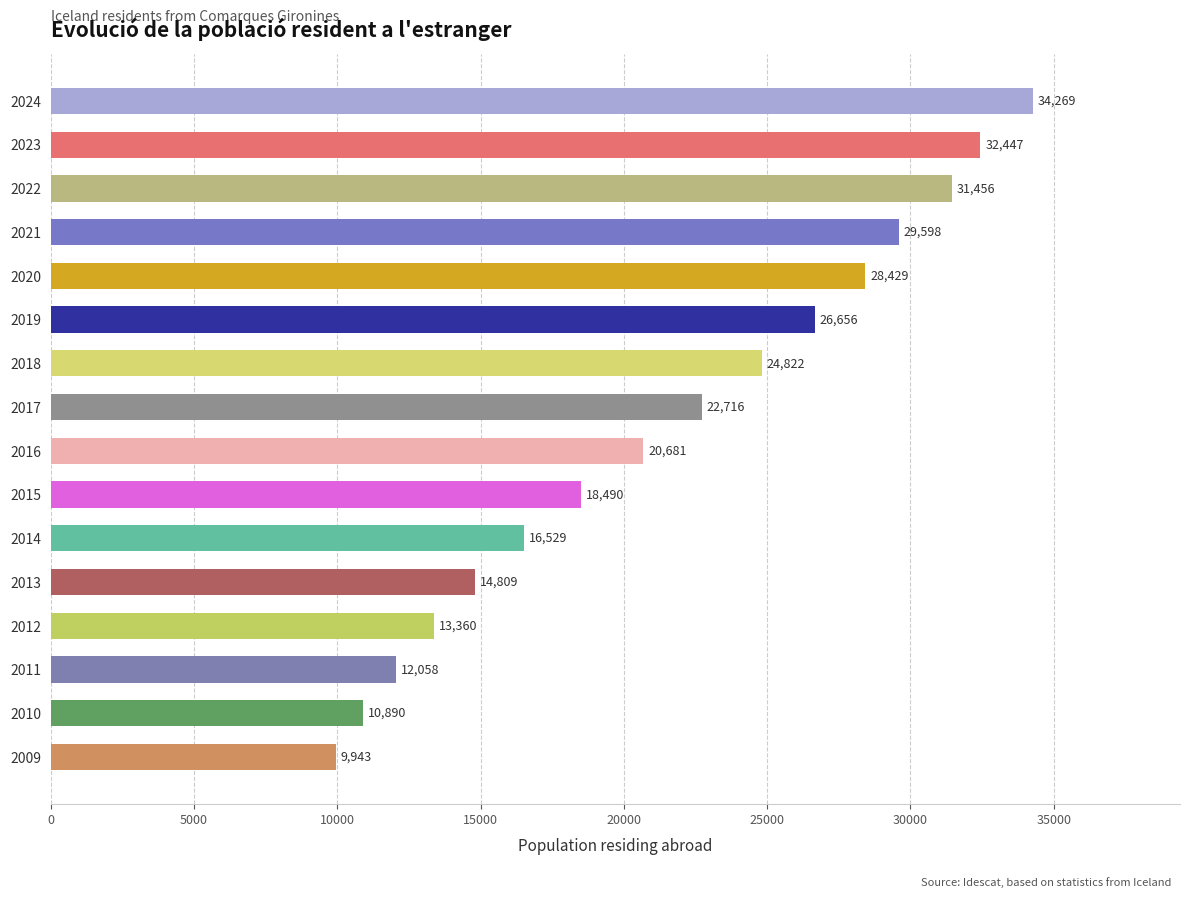

List the labels in order of value, largest first.

2024, 2023, 2022, 2021, 2020, 2019, 2018, 2017, 2016, 2015, 2014, 2013, 2012, 2011, 2010, 2009